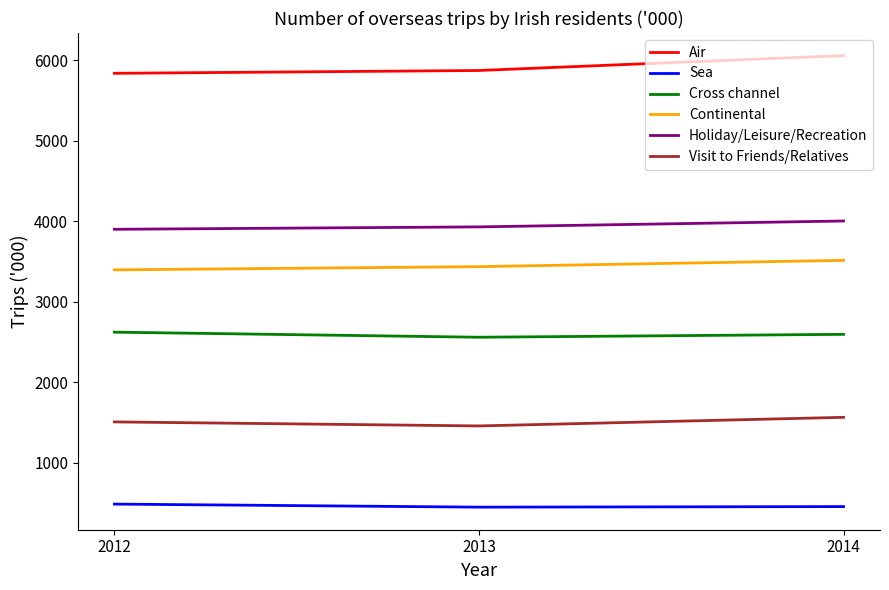

The value of Cross channel at 2013 is 2560. True or false?

True